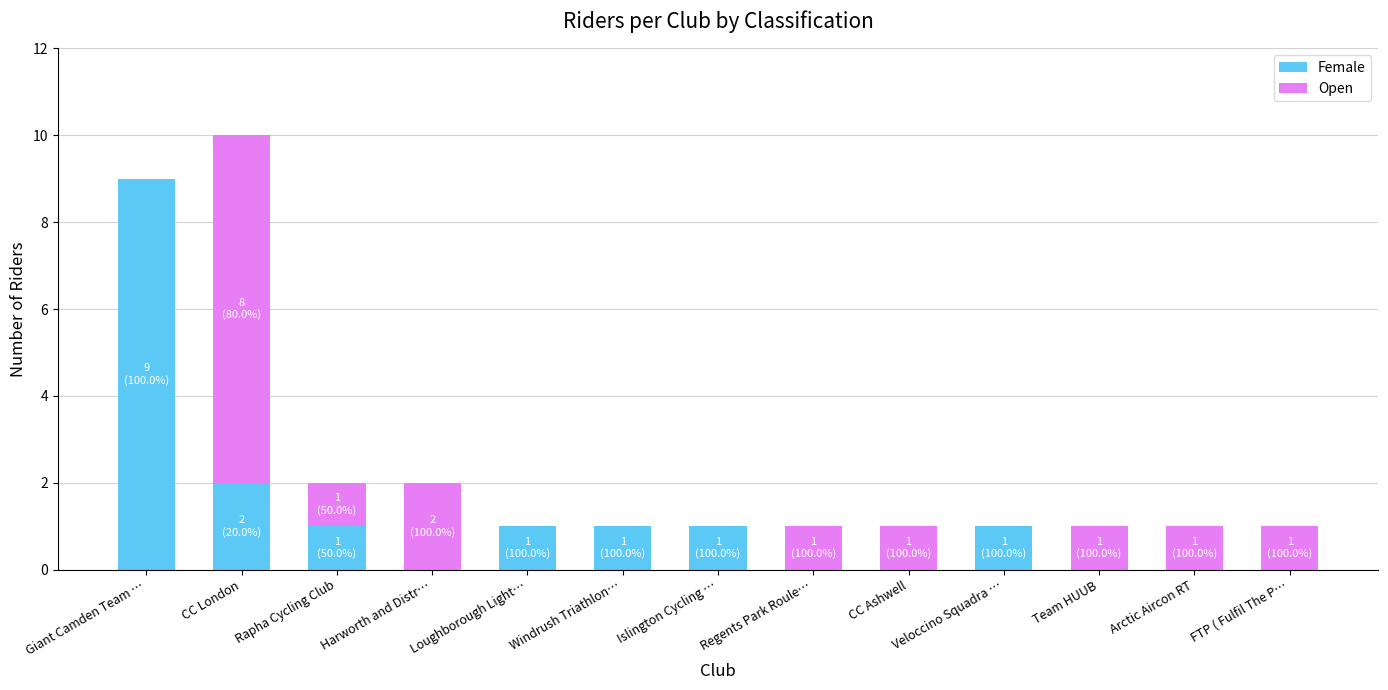

At which category is the sum across all series the highest?

CC London